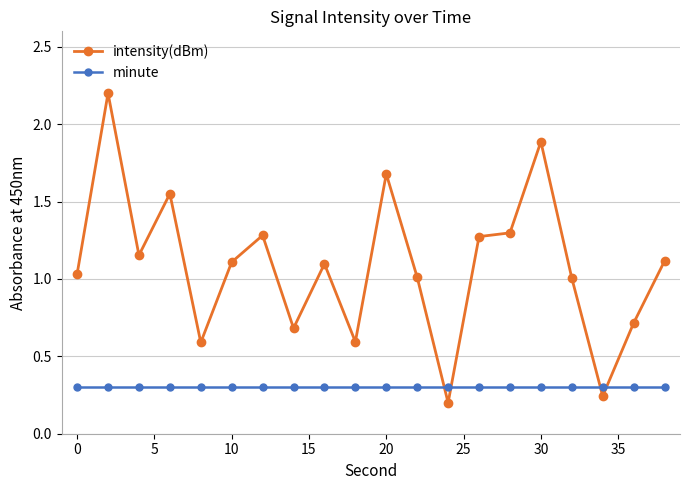

True or false: intensity(dBm) and minute intersect in this chart.

True